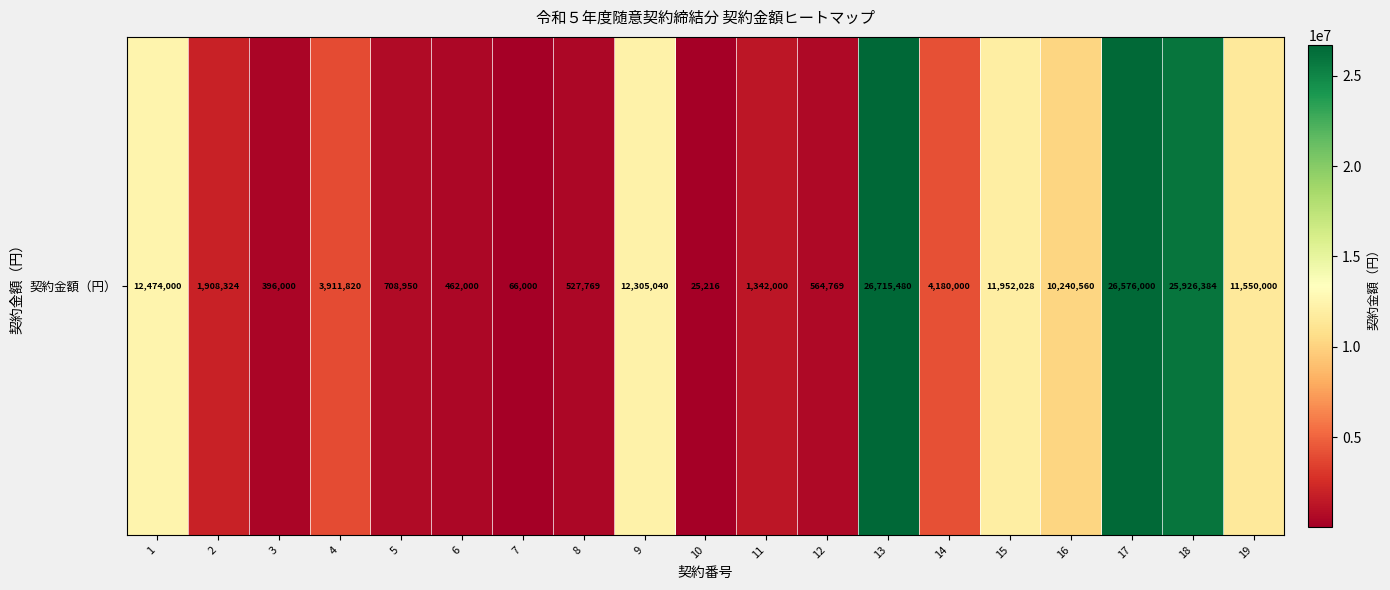

What is the sum of the values at 4 and 7?

3977820